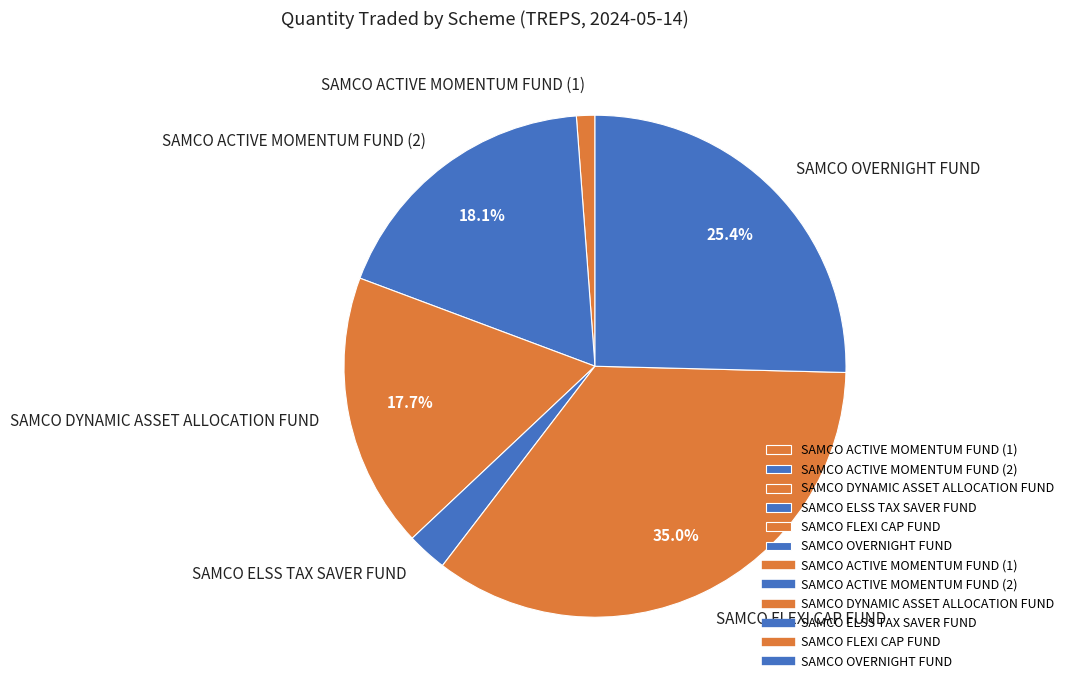

Count the number of slices in the pie.

6